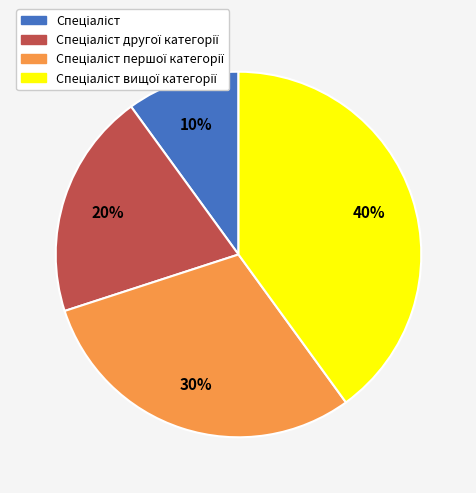

Count the number of slices in the pie.

4